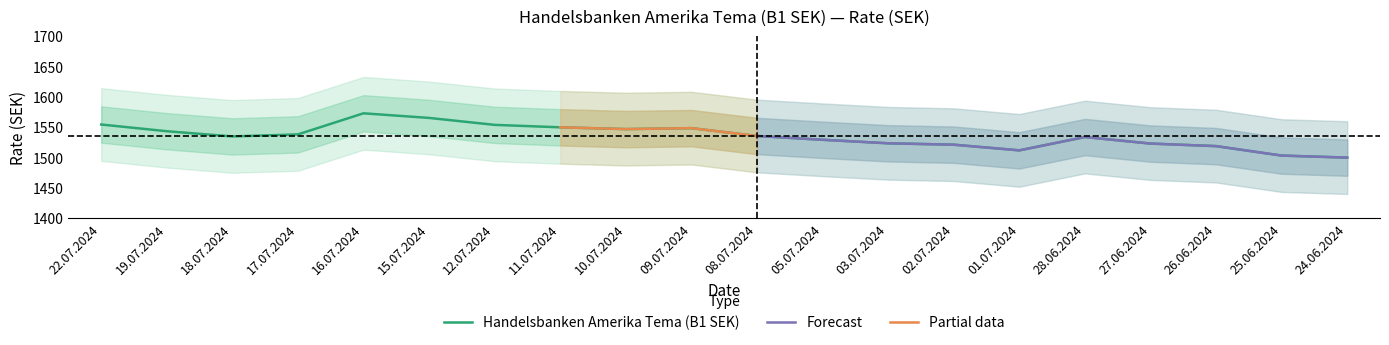

At which category does the chart reach its peak across all series?

16.07.2024